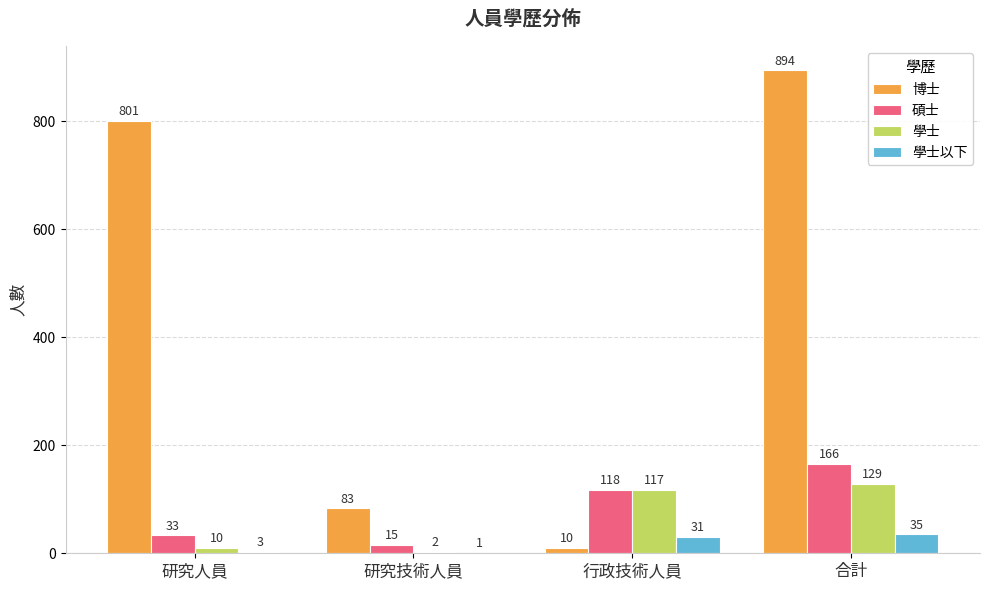

The 學士 series shows 2 at 研究技術人員. True or false?

True